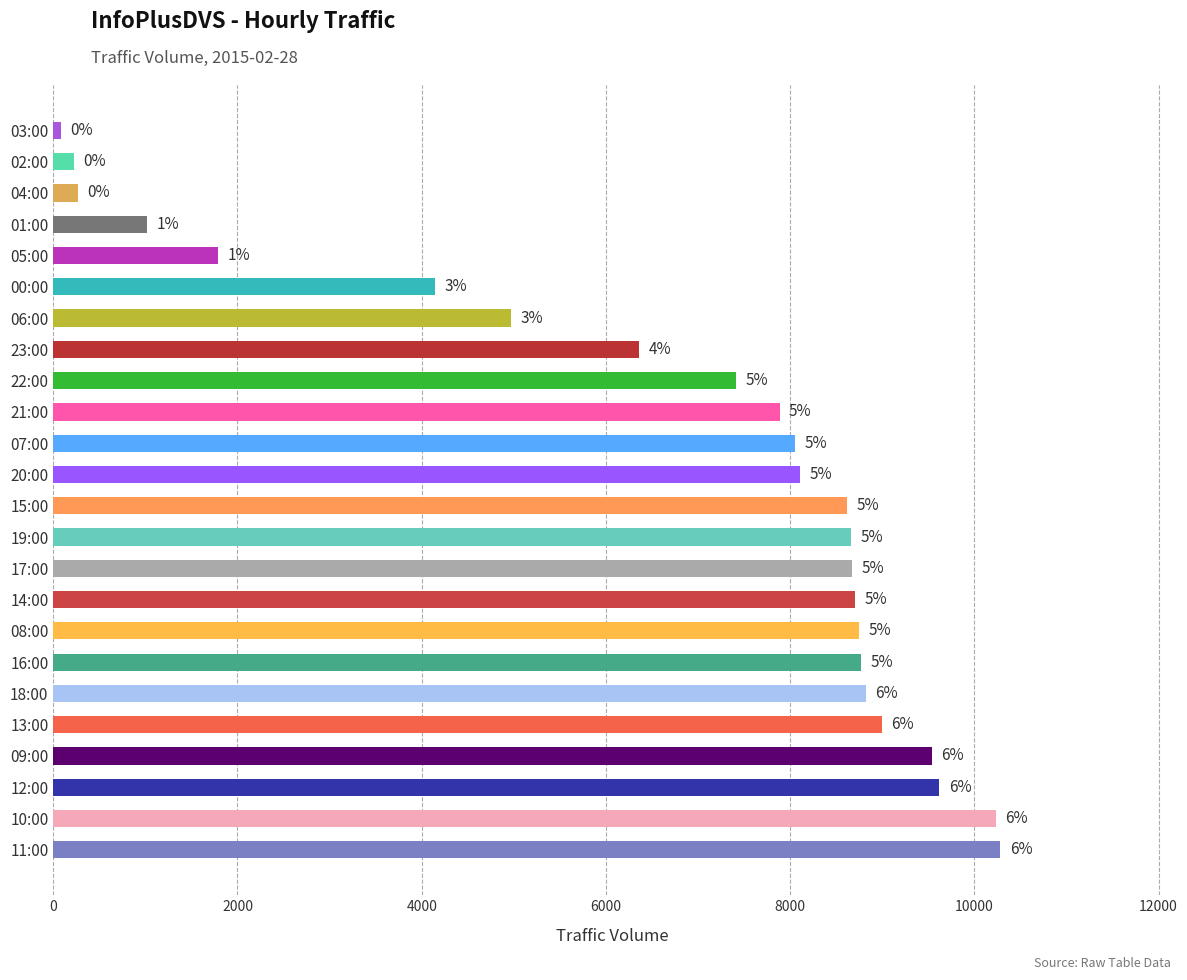

Are the bars horizontal?

Yes